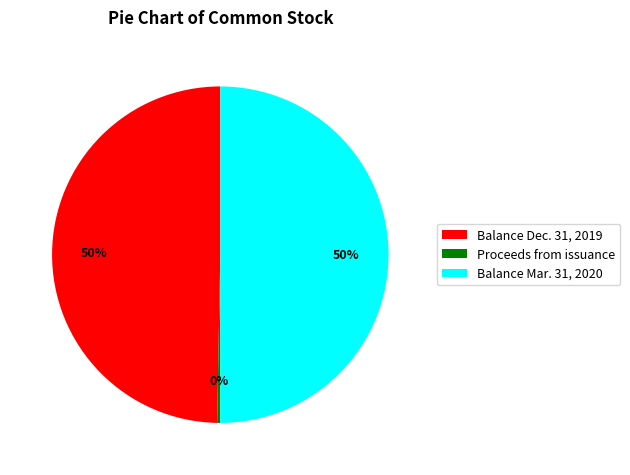

What is the smallest slice in the pie chart?

Proceeds from issuance